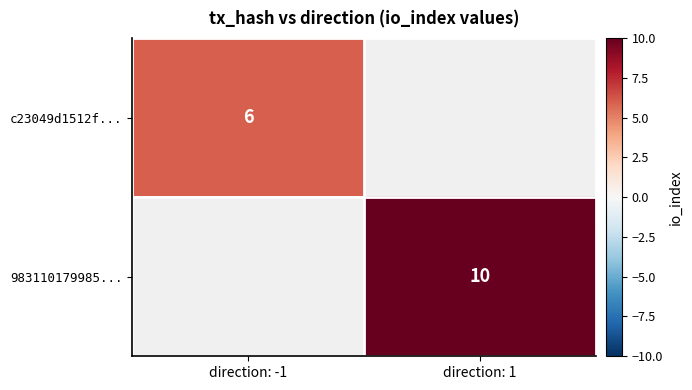

What is the smallest value displayed?

6.0